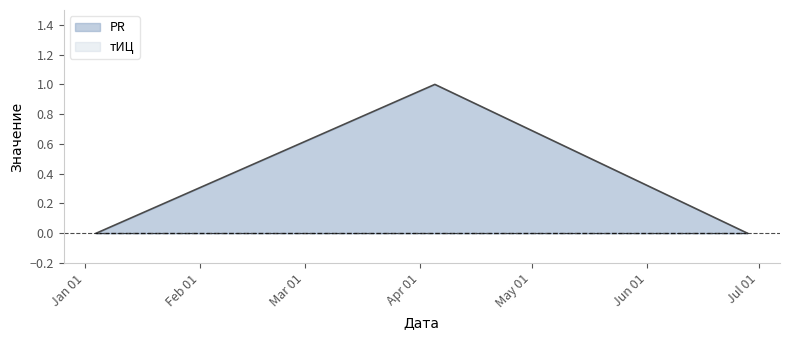

How many data points does each series have?

3